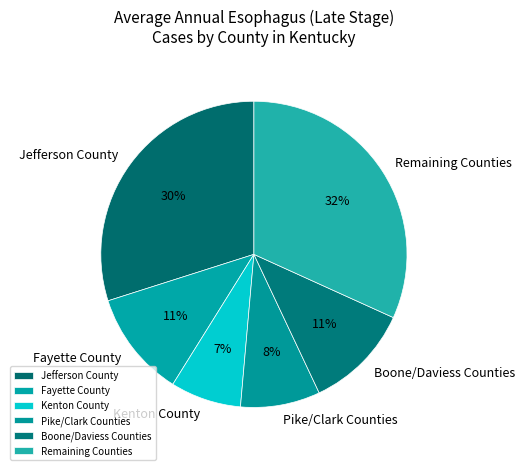

Does any single category account for the majority?

No